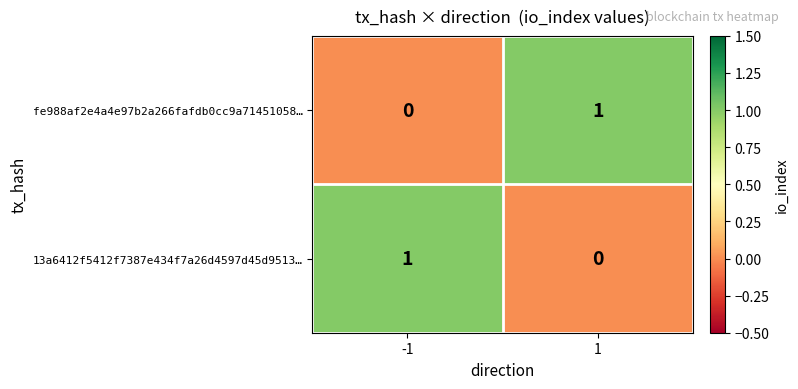

Rank the categories by fe988af2e4a4e97b2a266fafdb0cc9a71451058… value from lowest to highest.

-1, 1